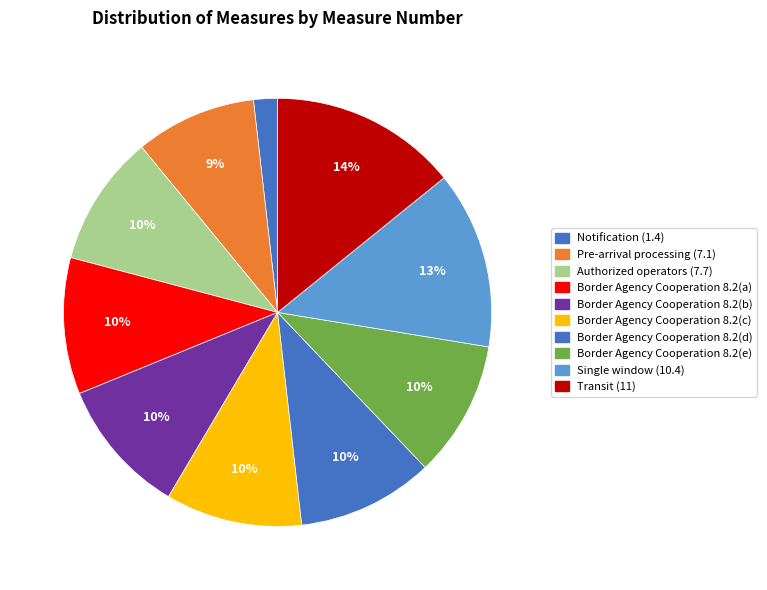

To the nearest percent, what is the difference between the Notification (1.4) and Authorized operators (7.7) slice percentages?

8%